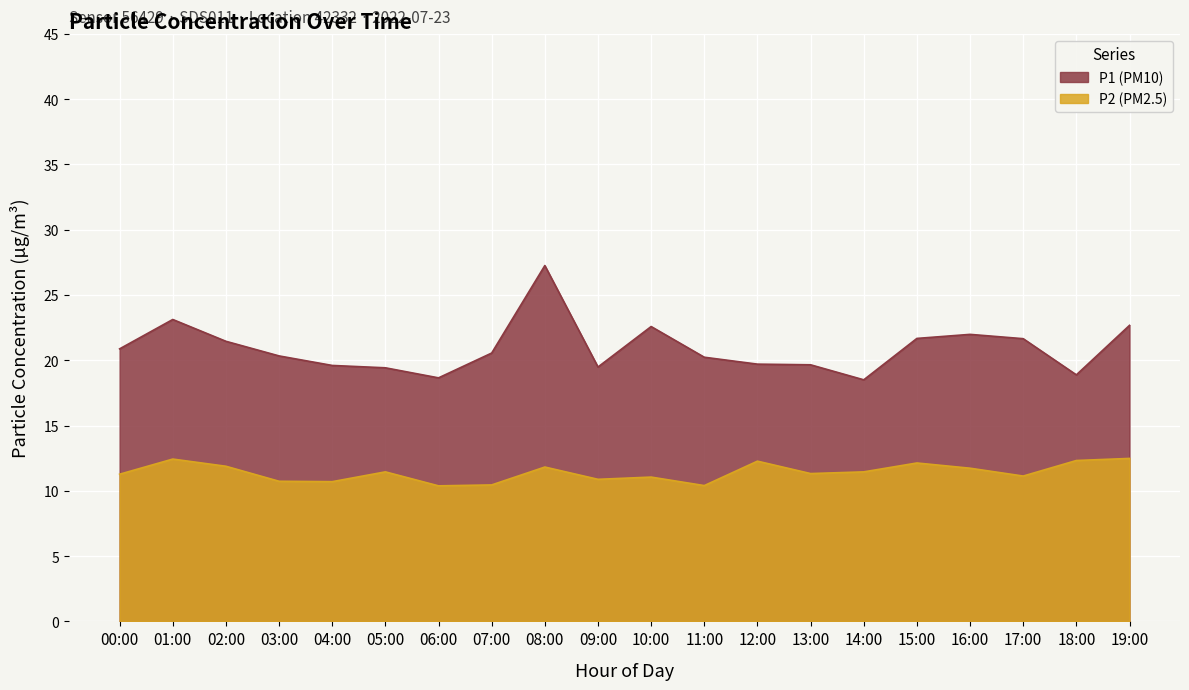

What is the difference between the maximum and minimum values in the P1 series?

8.7